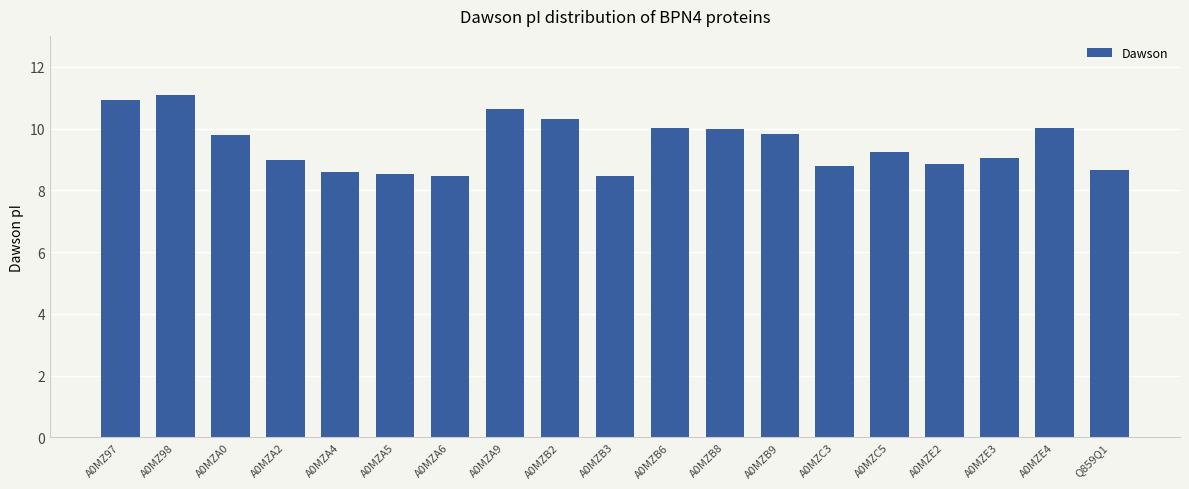

What is the label of the 9th bar from the left?

A0MZB2